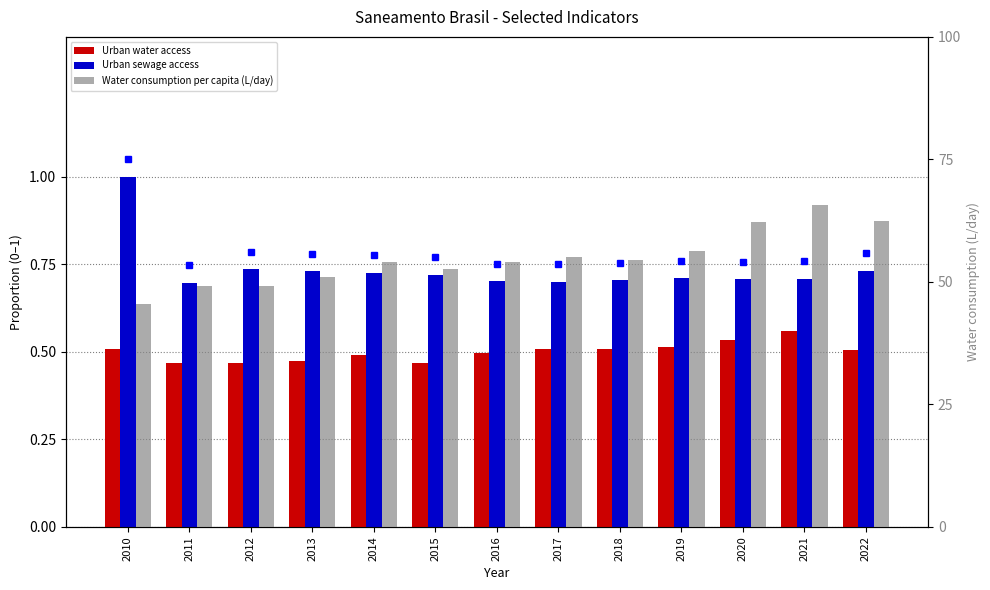

What is the difference between the Water consumption per capita (L/day) values at 2018 and 2019?

1.8